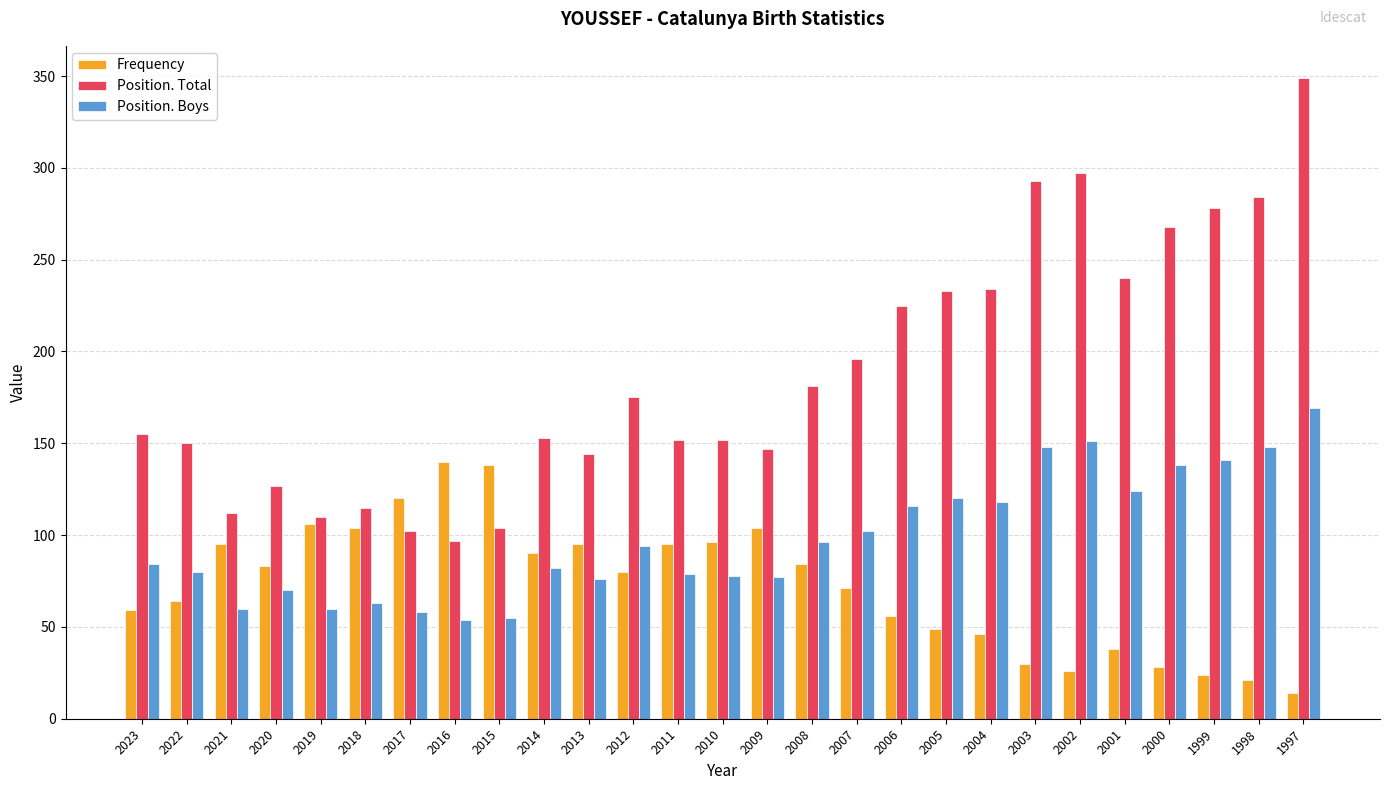

What is the value of the Position. Boys bar at the 14th from the left?

78